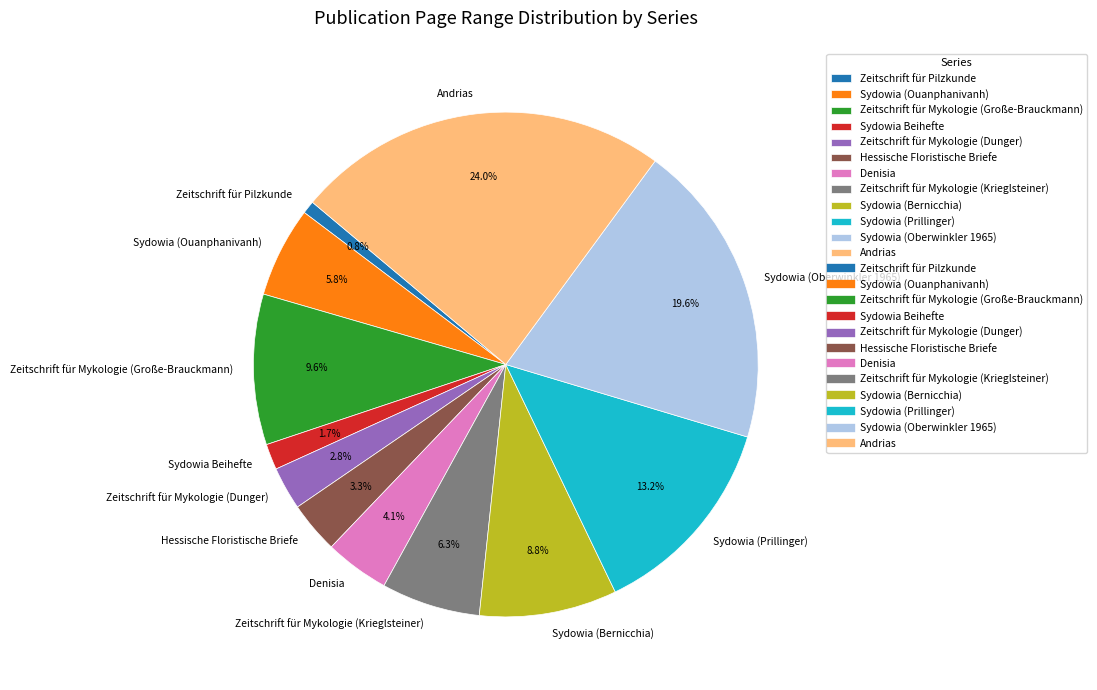

Do Sydowia (Bernicchia) and Sydowia (Ouanphanivanh) together represent more than half of the pie?

No